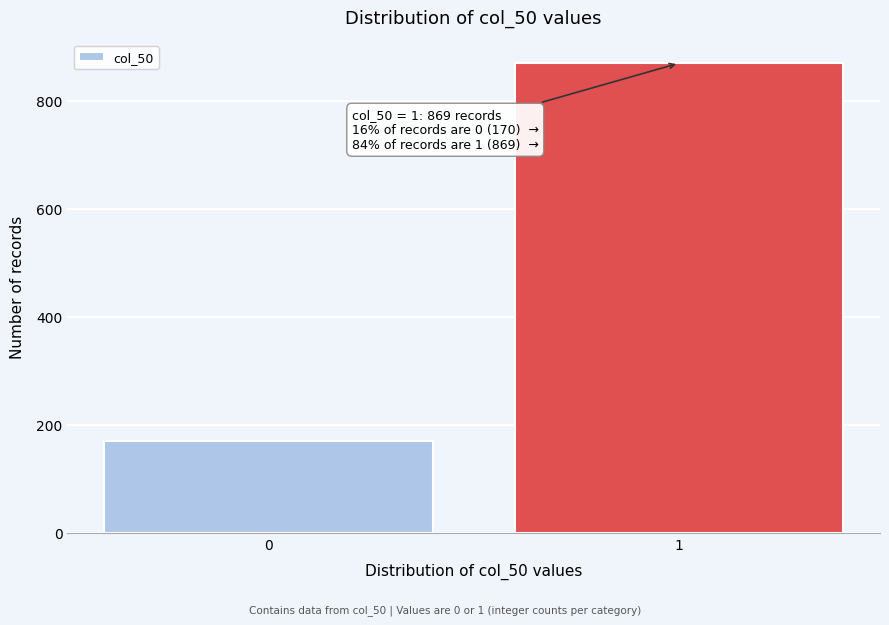

Reading left to right, what are all the values shown in this chart?

170	869